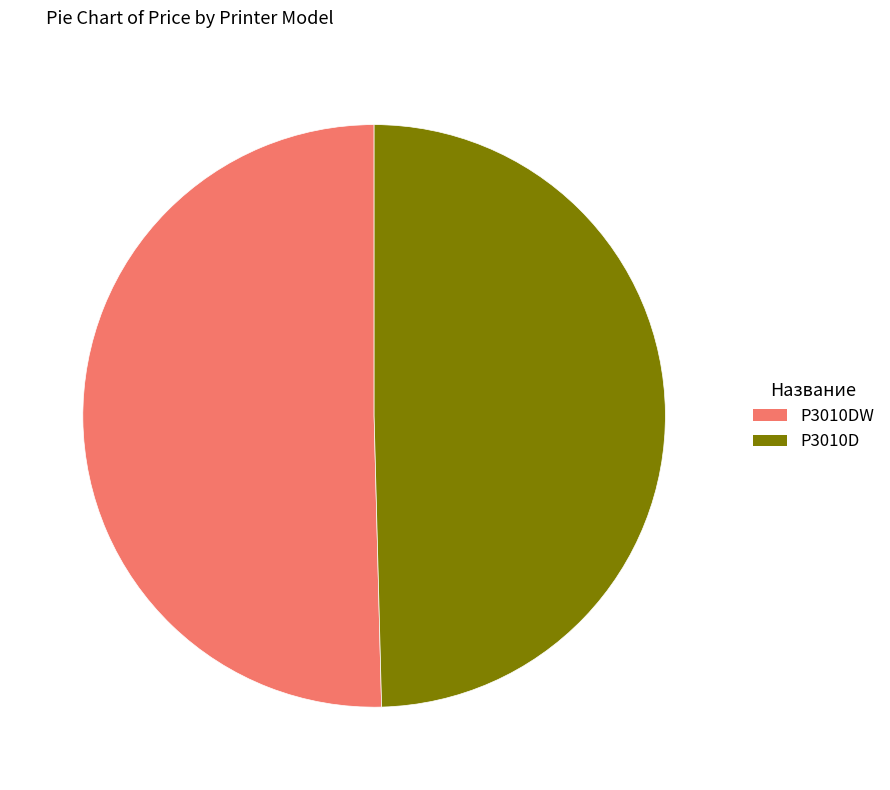

The P3010DW slice represents 50% of the pie. True or false?

True